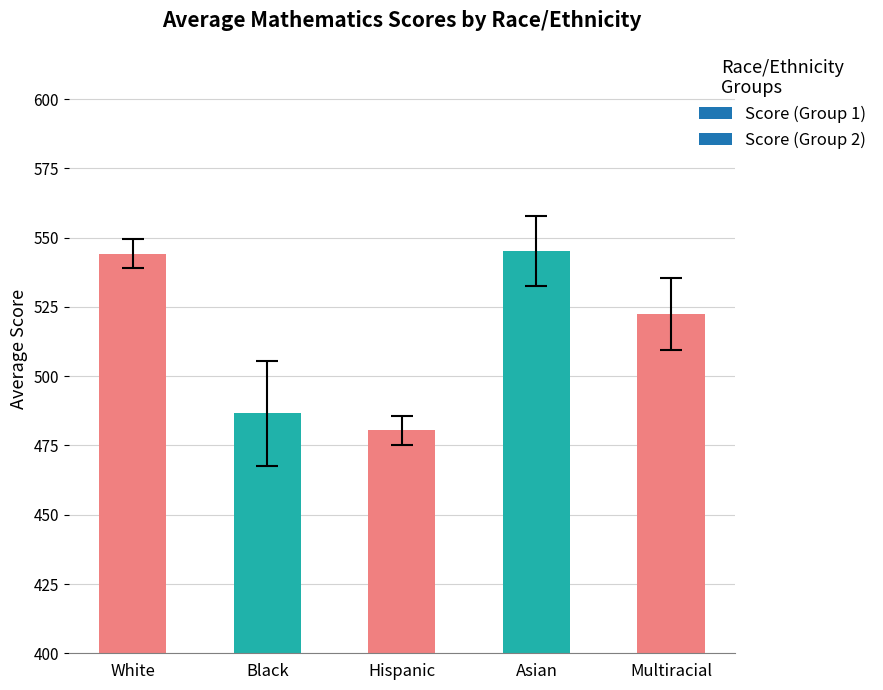

What position from the left is Asian?

4